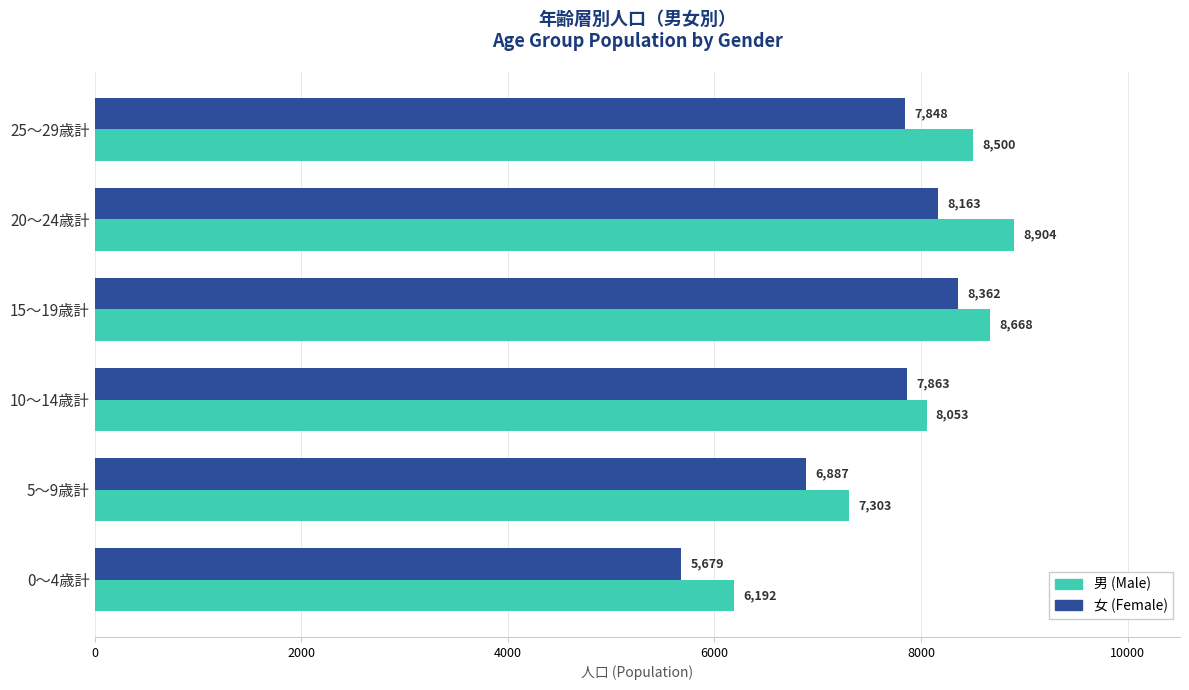

What is the spread (max minus min) of values at 0～4歳計?

513